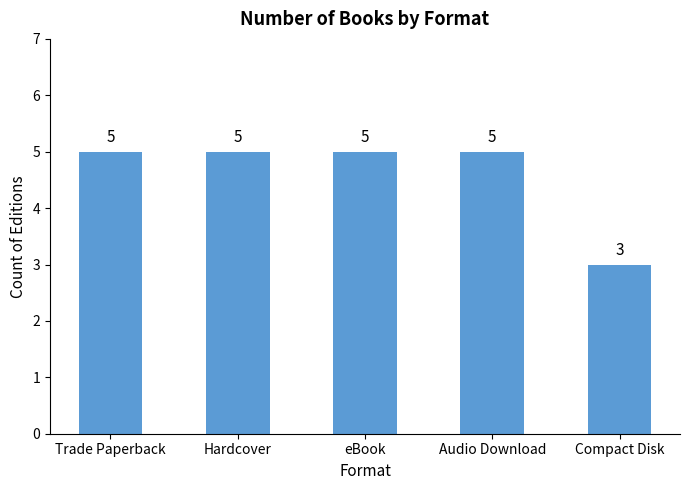

Reading left to right, transcribe all the data shown in this chart.

5	5	5	5	3